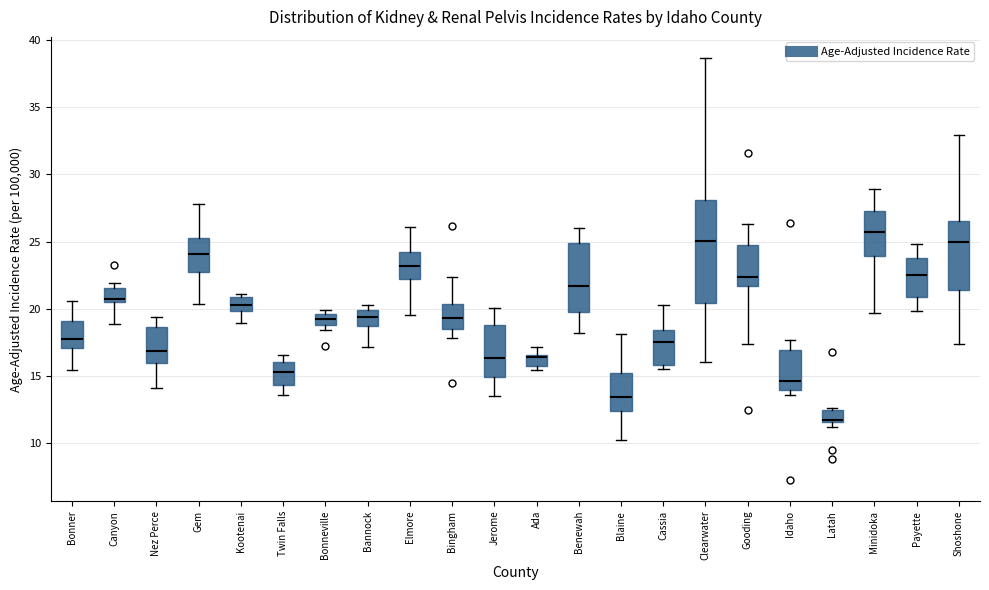

Reading left to right, read every box against the y-axis: the position of its median line, the range the box covers, and the ends of its whiskers. The values are not printed on the chart, so give them approximately, as read against the axis.

Bonner: median 18.0, box 17.0 to 19.0, whiskers 15.5 to 20.5
Canyon: median 20.5 (just above the box's lower edge), box 20.5 to 21.5, whiskers 19.0 to 22.0
Nez Perce: median 17.0, box 16.0 to 18.5, whiskers 14.0 to 19.5
Gem: median 24.0, box 23.0 to 25.5, whiskers 20.5 to 28.0
Kootenai: median 20.5, box 20.0 to 21.0, whiskers 19.0 to 21.0 (just above the box's upper edge)
Twin Falls: median 15.5, box 14.5 to 16.0, whiskers 13.5 to 16.5
Bonneville: median 19.0 (inside the box), box 19.0 to 19.5, whiskers 18.5 to 20.0
Bannock: median 19.5, box 18.5 to 20.0, whiskers 17.0 to 20.5
Elmore: median 23.0, box 22.0 to 24.0, whiskers 19.5 to 26.0
Bingham: median 19.5, box 18.5 to 20.5, whiskers 18.0 to 22.5
Jerome: median 16.5, box 15.0 to 19.0, whiskers 13.5 to 20.0
Ada: median 16.5 (just below the box's upper edge), box 15.5 to 16.5, whiskers 15.5 (just below the box's lower edge) to 17.0
Benewah: median 21.5, box 20.0 to 25.0, whiskers 18.0 to 26.0
Blaine: median 13.5, box 12.5 to 15.5, whiskers 10.0 to 18.0
Cassia: median 17.5, box 16.0 to 18.5, whiskers 15.5 to 20.5
Clearwater: median 25.0, box 20.5 to 28.0, whiskers 16.0 to 38.5
Gooding: median 22.5, box 21.5 to 24.5, whiskers 17.5 to 26.5
Idaho: median 14.5, box 14.0 to 17.0, whiskers 13.5 to 17.5
Latah: median 12.0, box 11.5 to 12.5, whiskers 11.0 to 12.5 (just above the box's upper edge)
Minidoka: median 25.5, box 24.0 to 27.5, whiskers 19.5 to 29.0
Payette: median 22.5, box 21.0 to 24.0, whiskers 20.0 to 25.0
Shoshone: median 25.0, box 21.5 to 26.5, whiskers 17.5 to 33.0